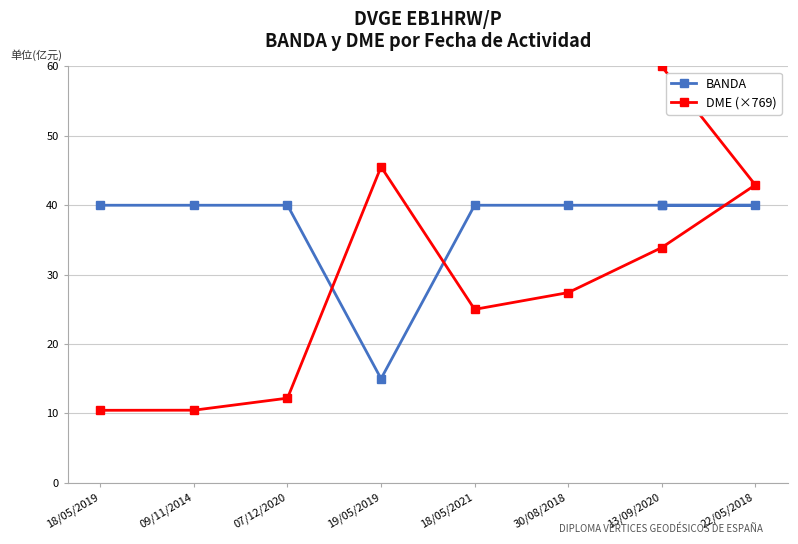

Between 18/05/2019 and 30/08/2018, which series saw the biggest shift?

DME (×769)